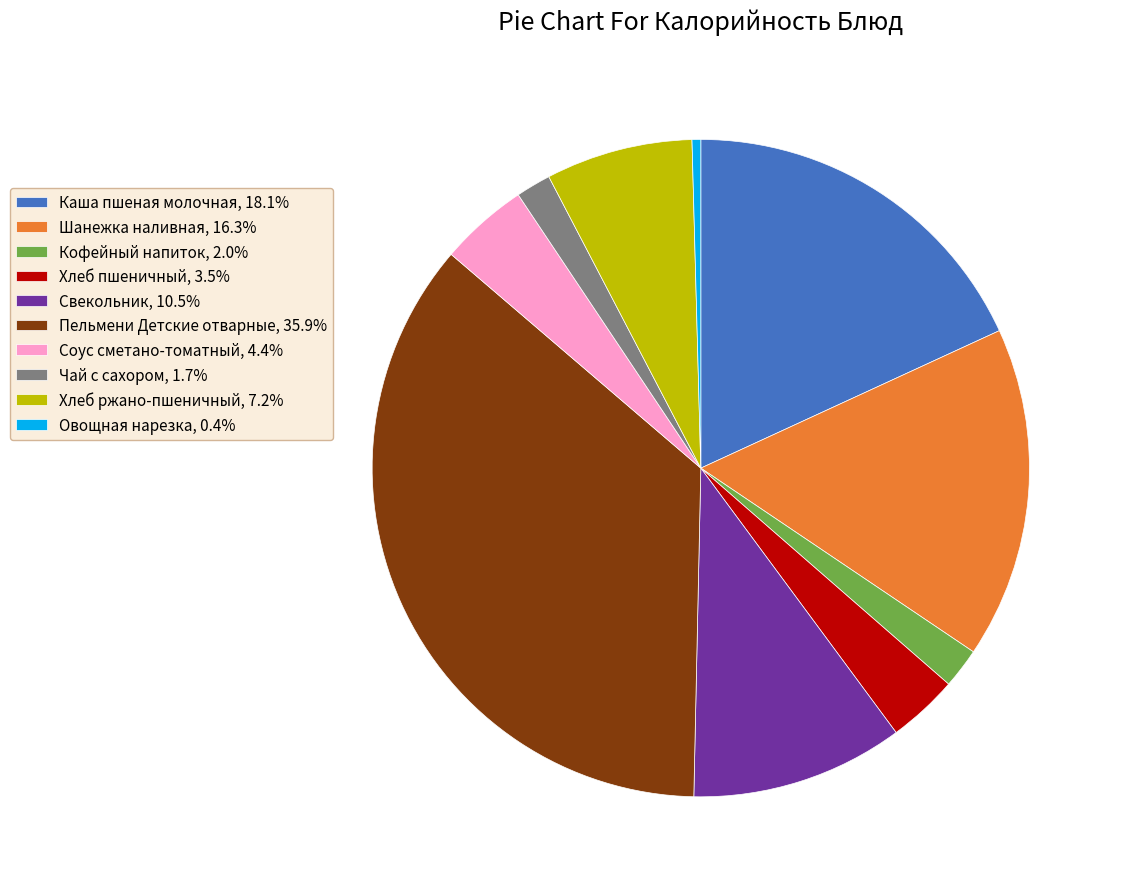

Do Овощная нарезка, 0.4% and Хлеб ржано-пшеничный, 7.2% together represent more than half of the pie?

No